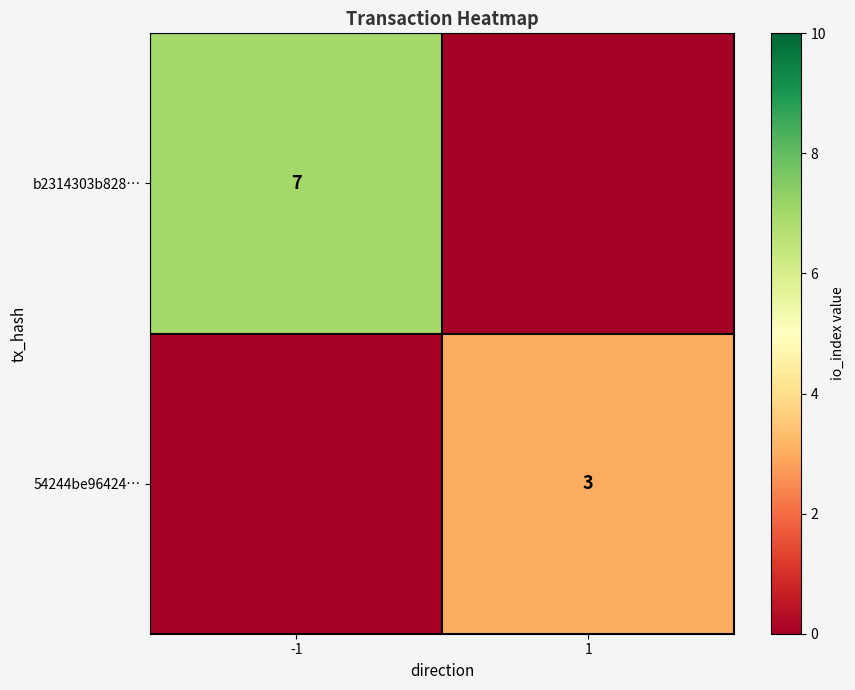

The value of 54244be96424… at 1 is 5. True or false?

False